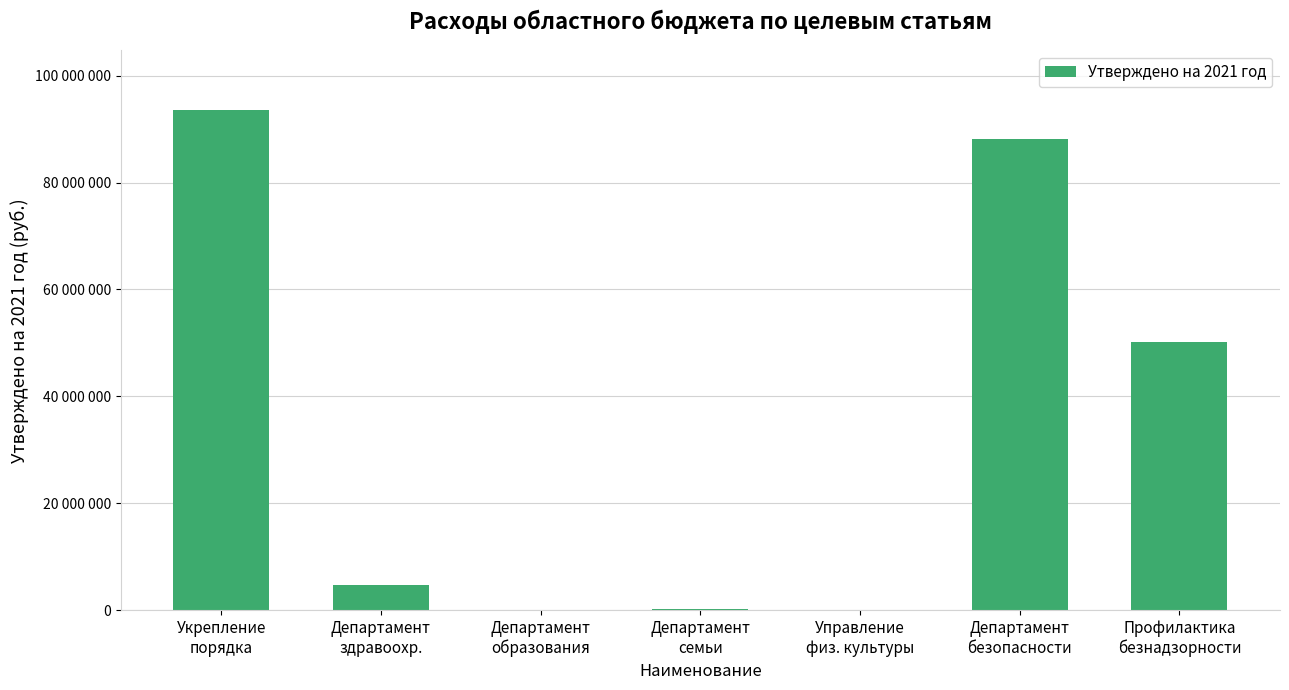

Are the bars horizontal?

No